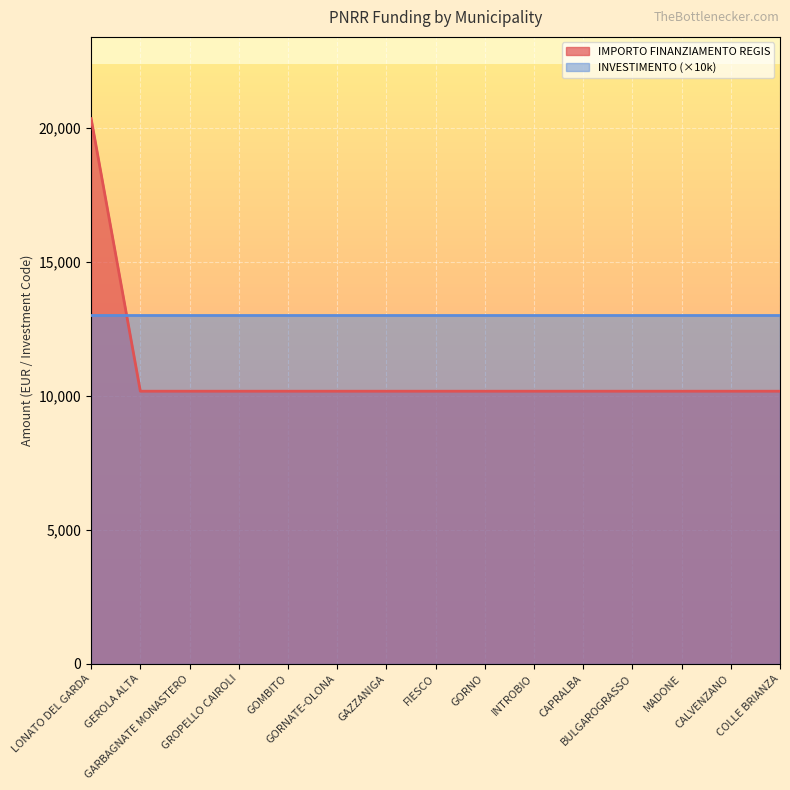

Rank the categories by value from highest to lowest.

LONATO DEL GARDA, GEROLA ALTA, GARBAGNATE MONASTERO, GROPELLO CAIROLI, GOMBITO, GORNATE-OLONA, GAZZANIGA, FIESCO, GORNO, INTROBIO, CAPRALBA, BULGAROGRASSO, MADONE, CALVENZANO, COLLE BRIANZA